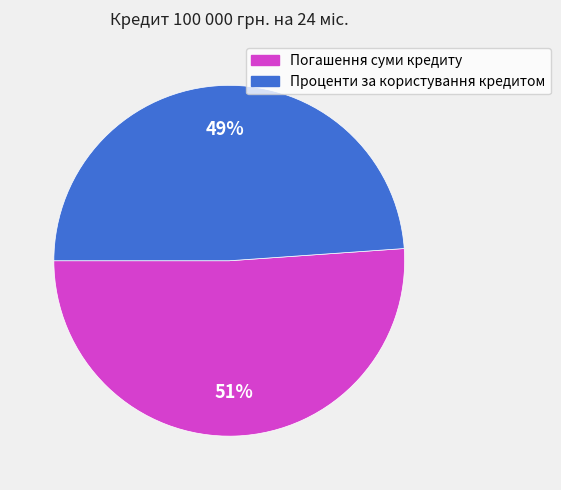

Is there a majority slice in this chart?

Yes